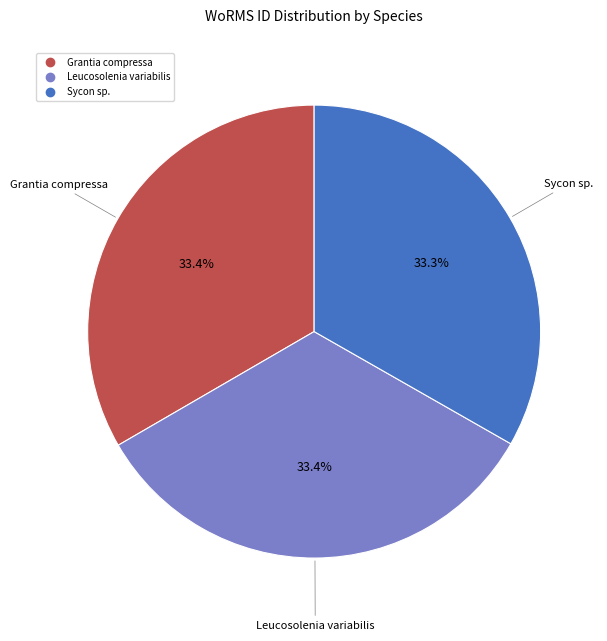

Combined, do Grantia compressa and Sycon sp. account for over 50%?

Yes